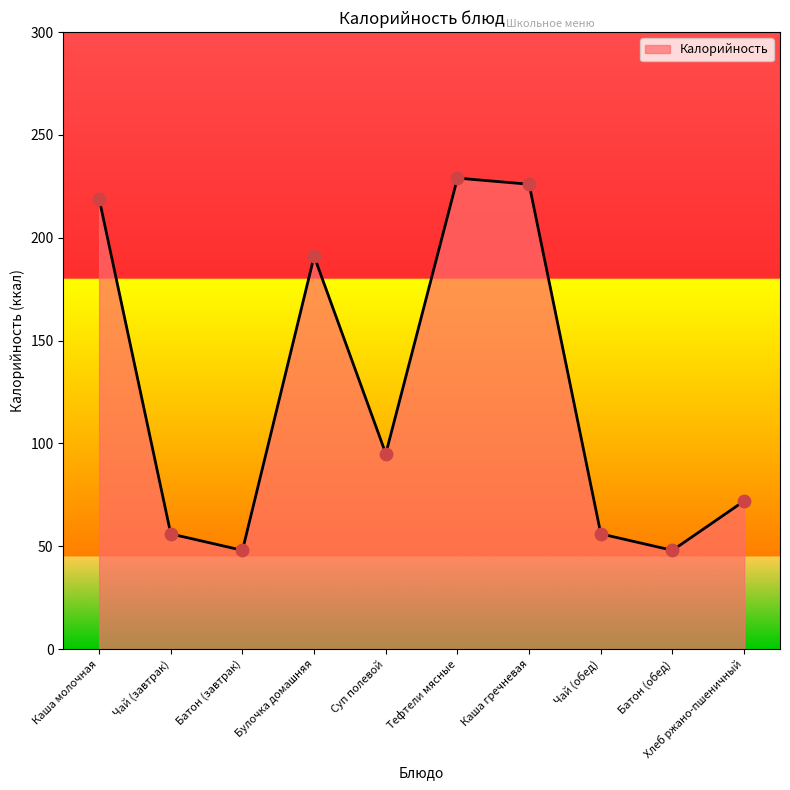

What is the change in value from Тефтели мясные to Хлеб ржано-пшеничный?

-157